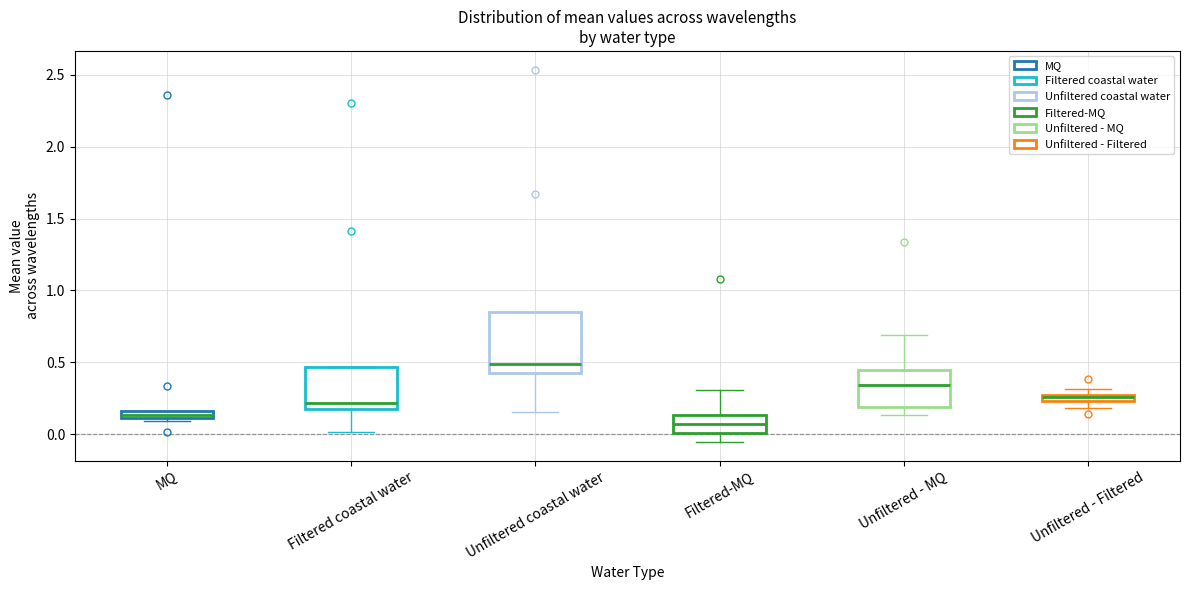

Where does the lower whisker of the box for Unfiltered - Filtered end on the y-axis? The values are not printed on the chart, so give them approximately, as read against the axis.

0.20